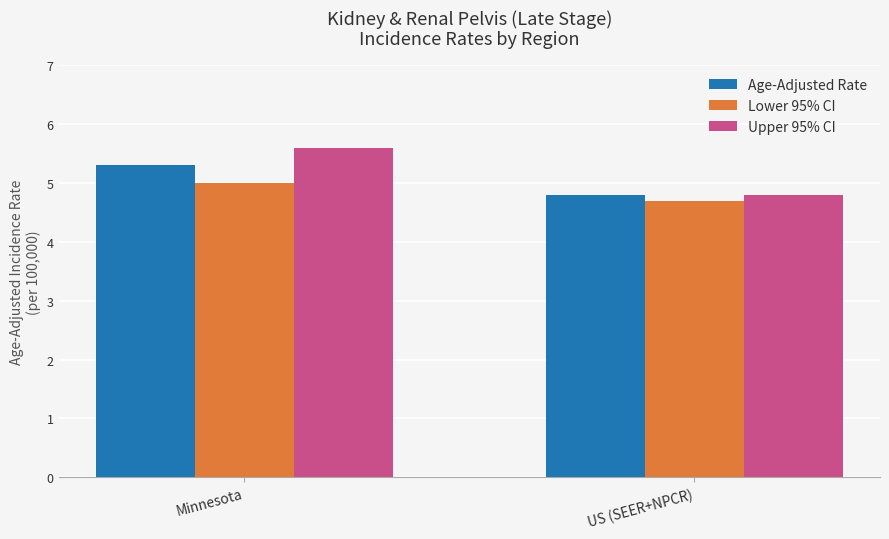

What is the sum of all Age-Adjusted Rate values?

10.1